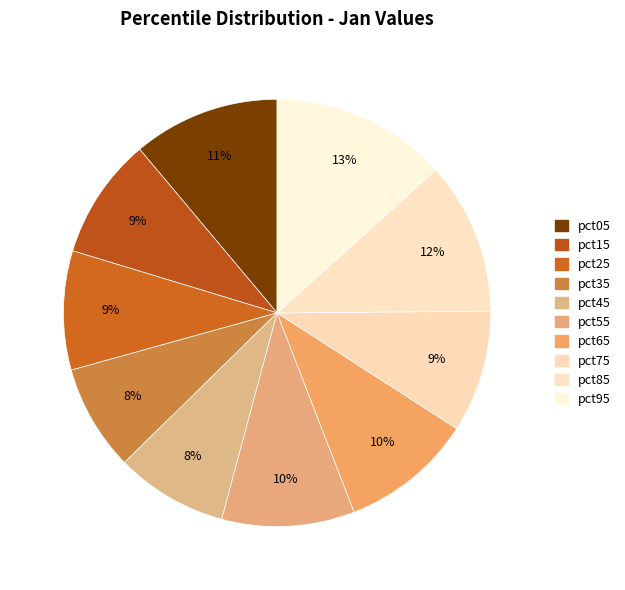

Which category has the smallest portion of the pie?

pct35